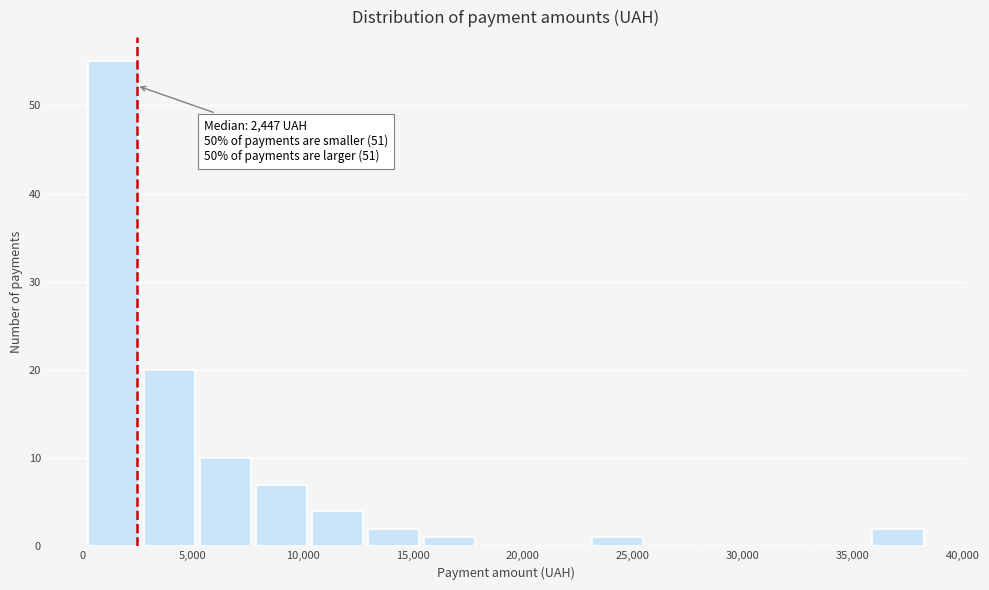

Which range on the x-axis has the tallest bar?

0 to 2500